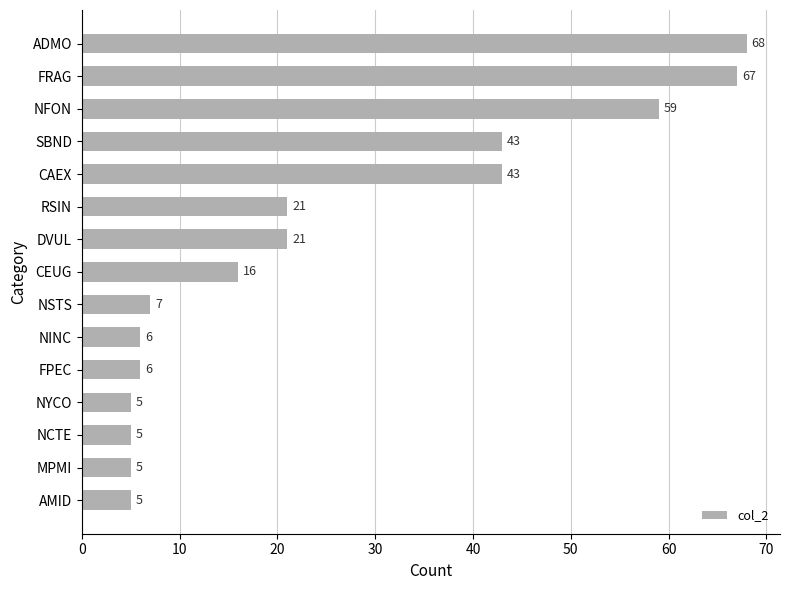

What is the value of the 3rd bar from the top?

59